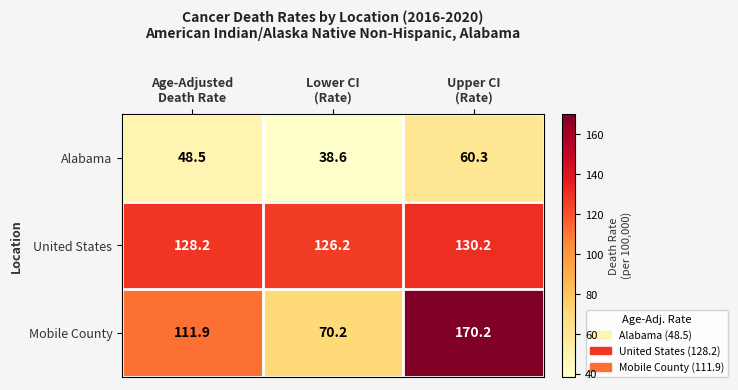

Which category has the highest value across all series?

Upper CI
(Rate)